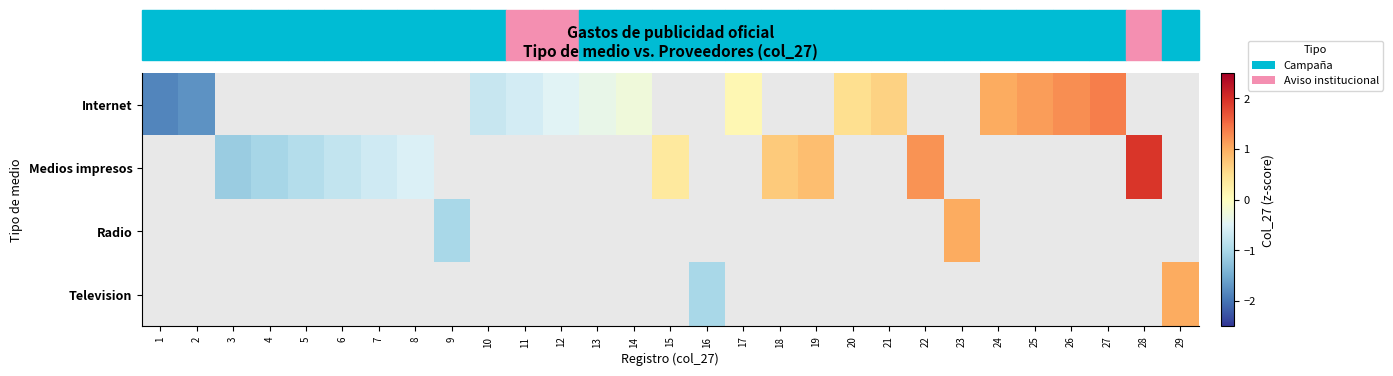

At which label is Internet closest to 0?

17